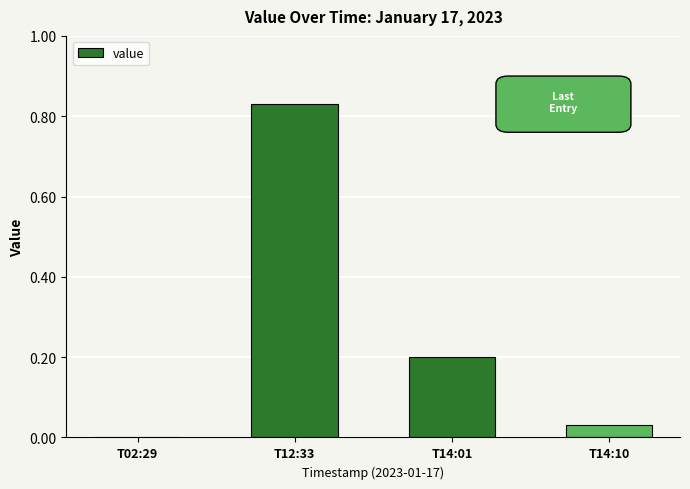

Are the bars horizontal?

No